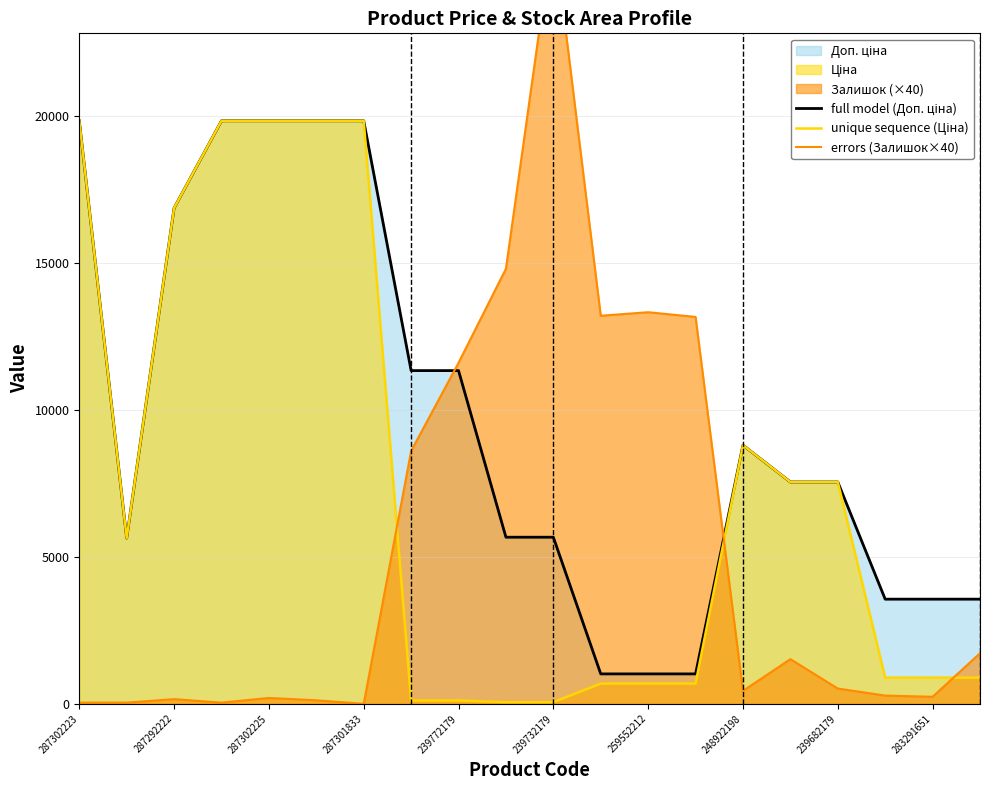

Rank the series at 287301833 from lowest to highest value.

errors (Залишок×40), full model (Доп. ціна), unique sequence (Ціна)